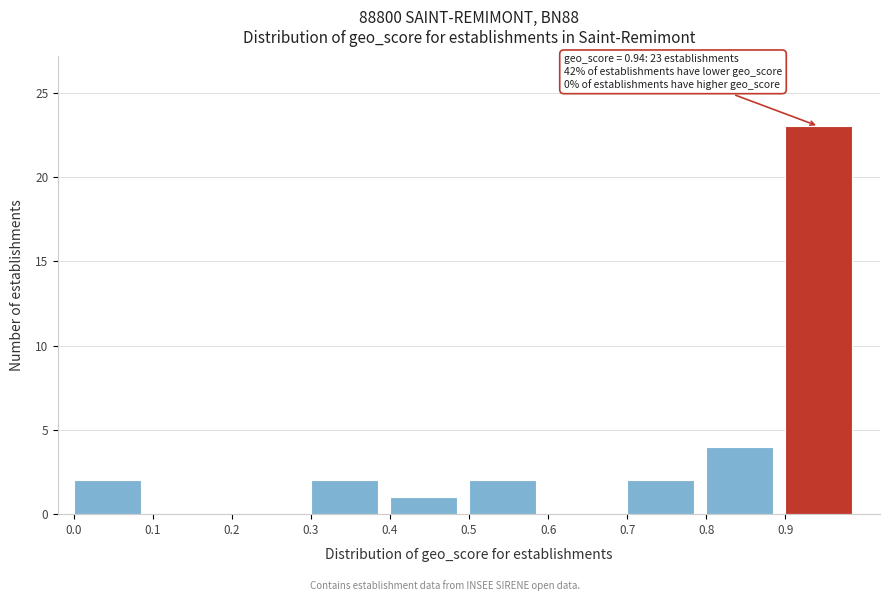

Which range on the x-axis has the tallest bar?

0.9 to 1.0